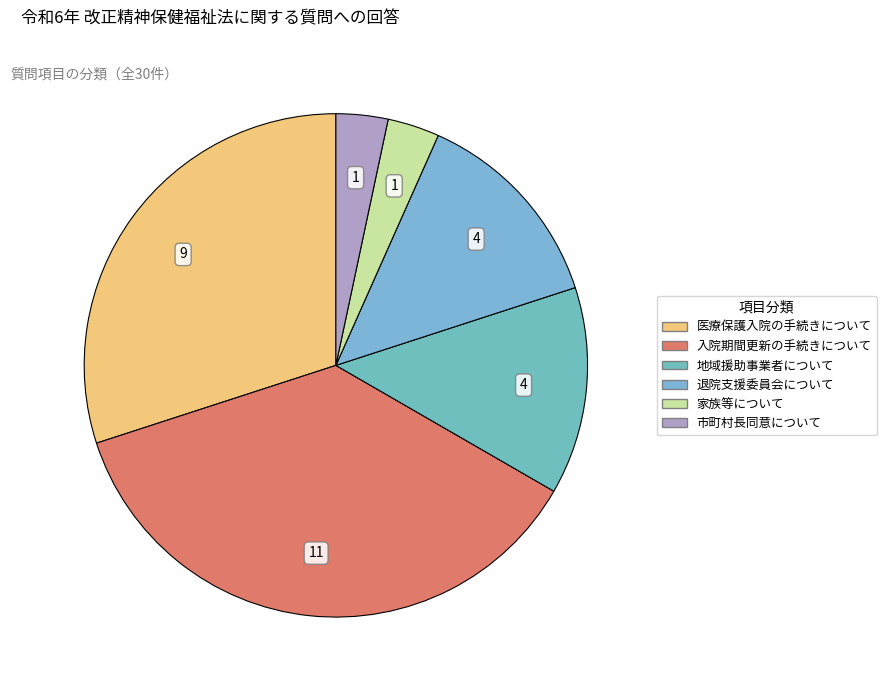

The 地域援助事業者について slice represents 13% of the pie. True or false?

True